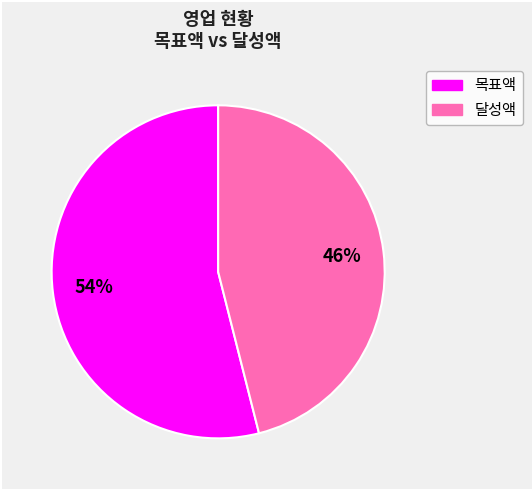

Does any single category account for the majority?

Yes